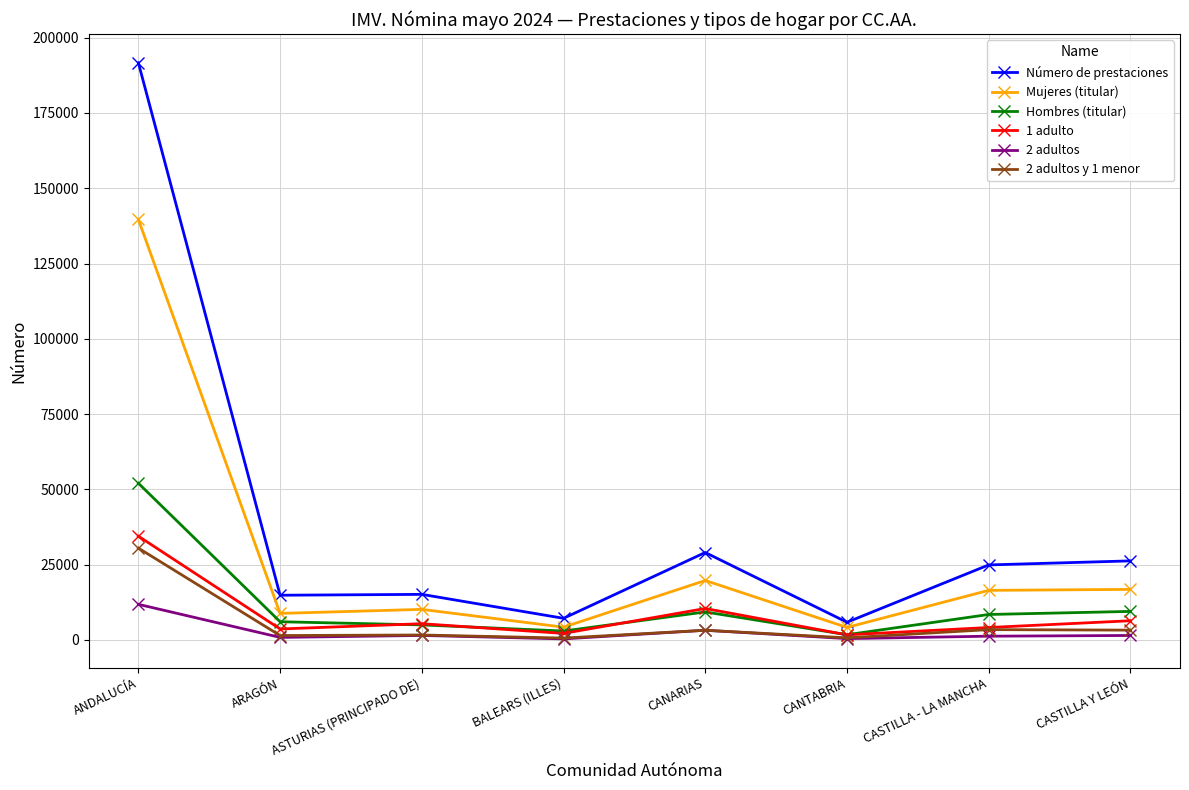

At how many categories does at least one series exceed 52807?

1